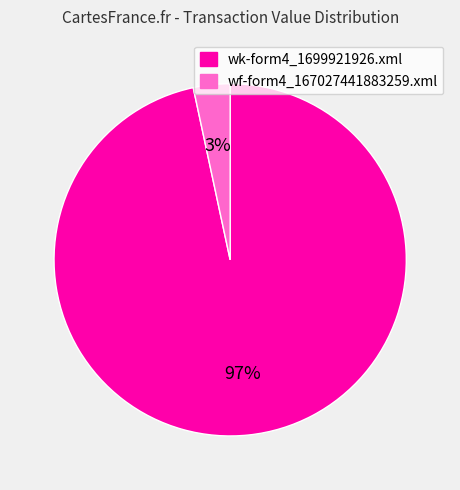

Is it true that wk-form4_1699921926.xml is 97% of the pie?

True